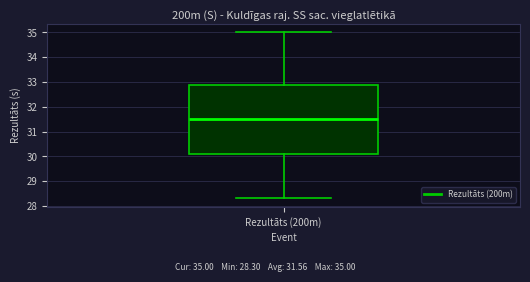

Read this box plot against the y-axis: the position of the median line, the range covered by the box, and the ends of both whiskers. The values are not printed on the chart, so give them approximately, as read against the axis.

median 31.5, box 30.1 to 32.9, whiskers 28.3 to 35.0